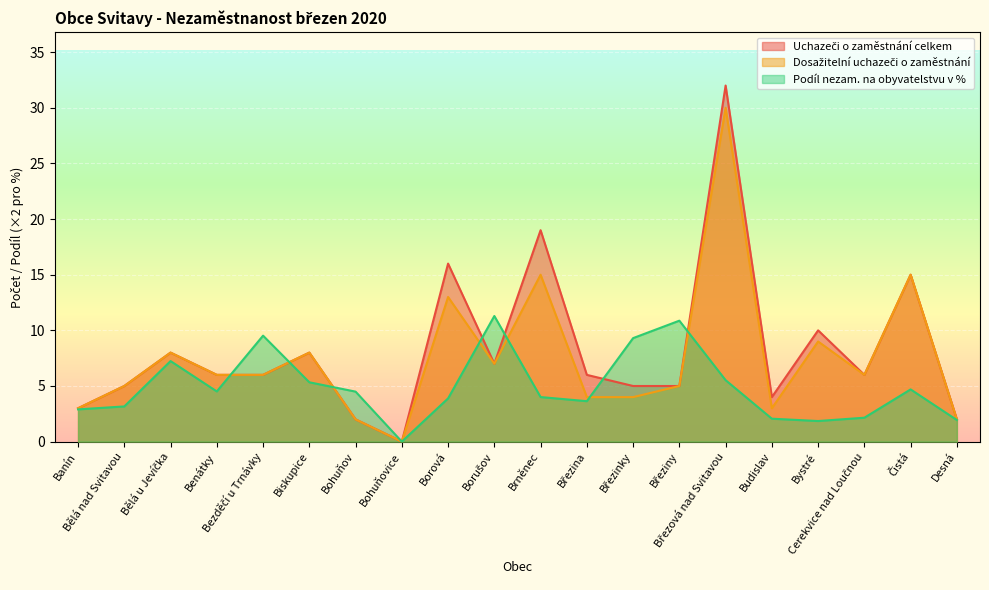

In Uchazeči o zaměstnání celkem, how many points are lower than both neighbors (excluding endpoints)?

4